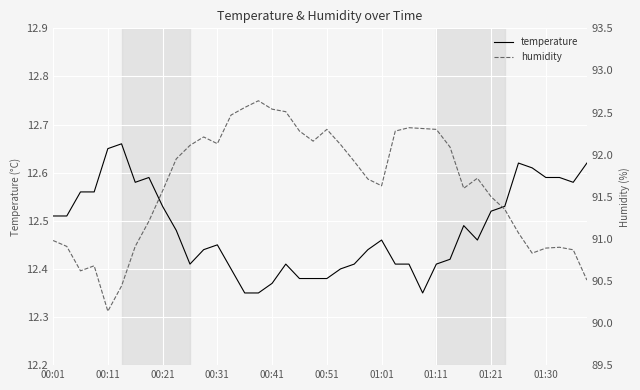

Count the number of categories in the chart.

40